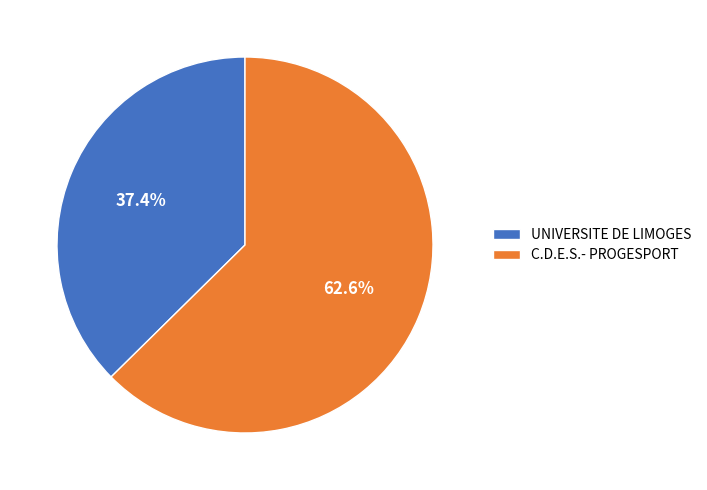

How many segments does this pie chart have?

2